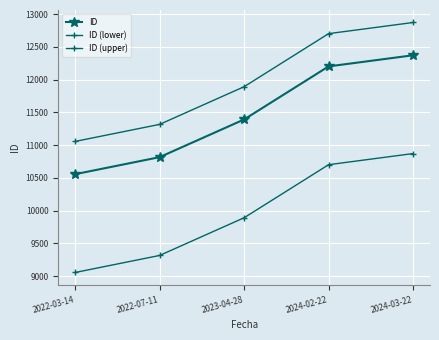

Does the chart have visible grid lines?

Yes